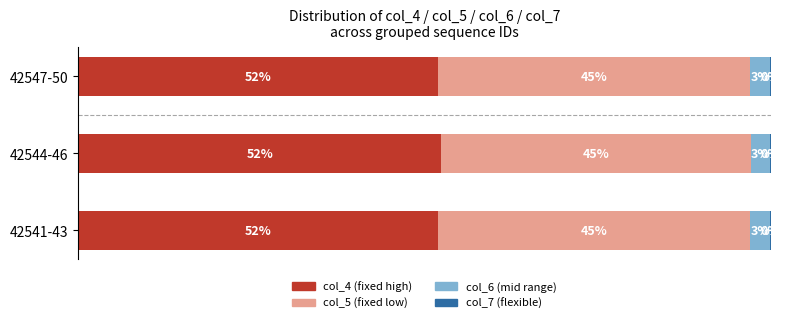

The value of col_7 at 42547-50 is 0.1. True or false?

True